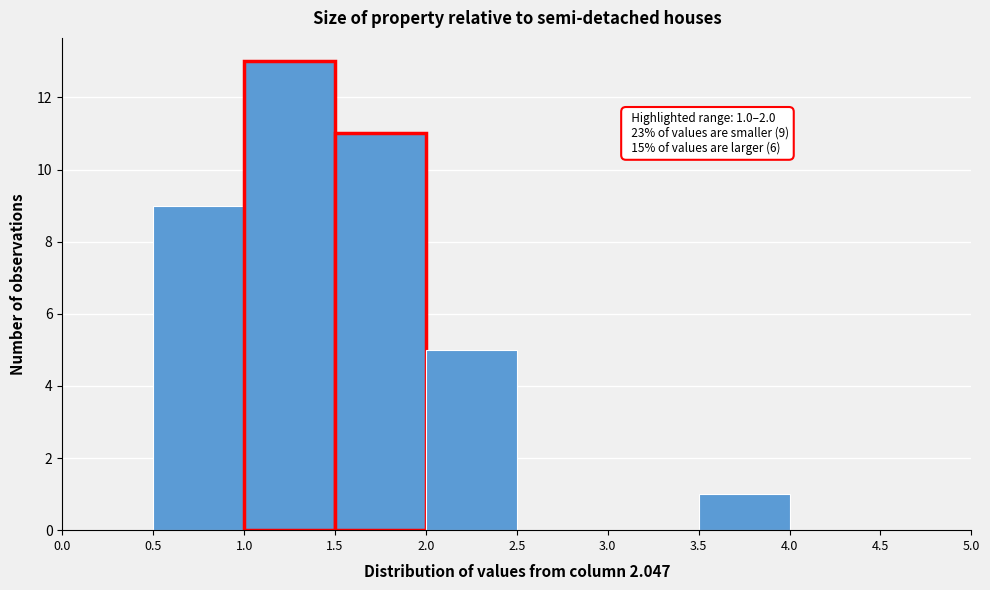

Over which range of the x-axis is the bar tallest?

1.0 to 1.5